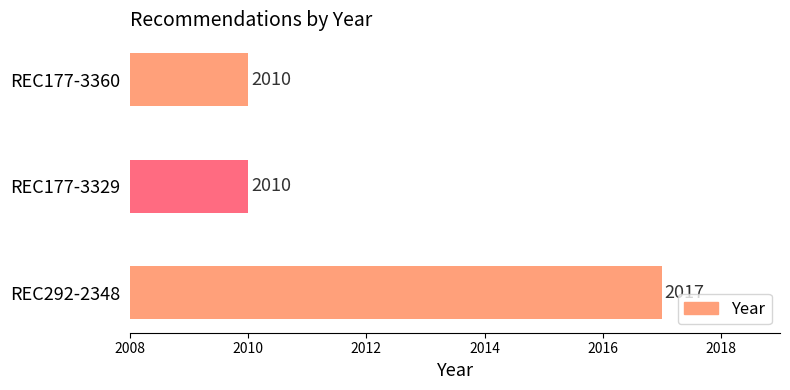

What value does the data have at REC292-2348?

2017